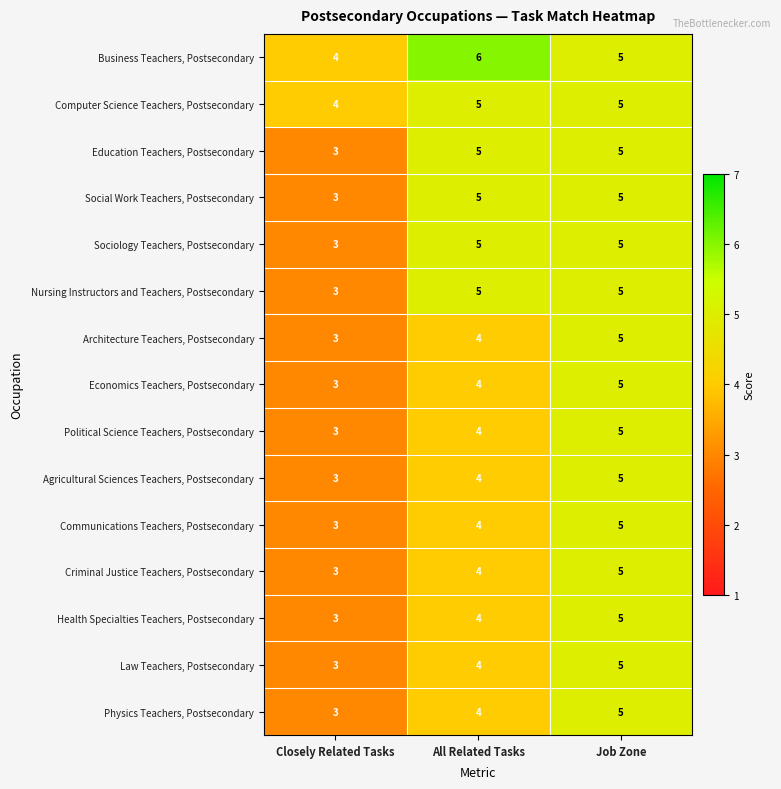

At which category is the sum across all series the highest?

Job Zone